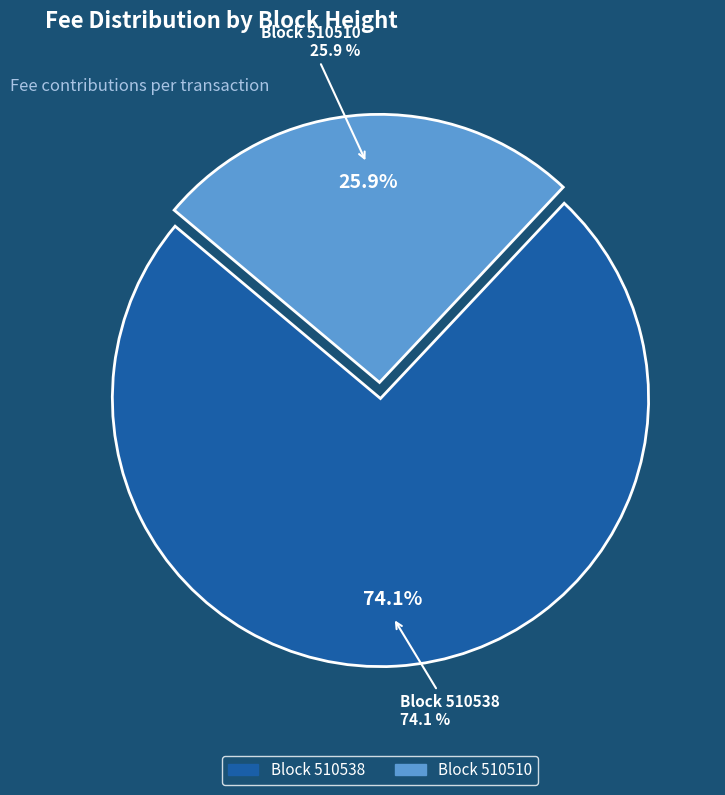

Combined, what portion of the pie is 510510 and 510538?

100.0%